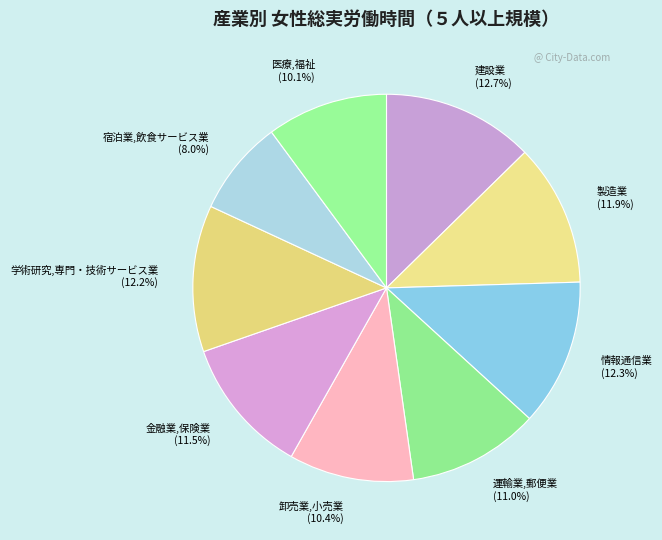

To the nearest percent, what is the difference between the largest and smallest slice percentages?

5%